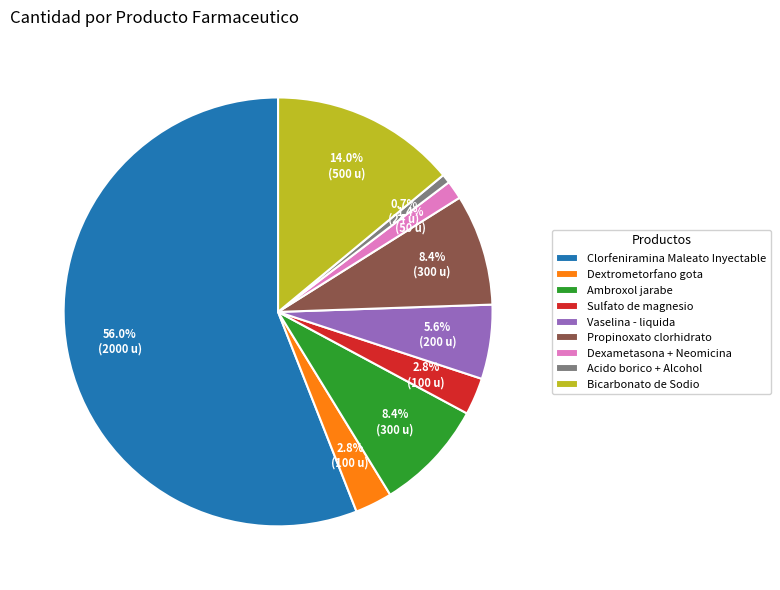

Approximately how many times larger is the value at Dextrometorfano gota compared to Dexametasona + Neomicina?

2.0